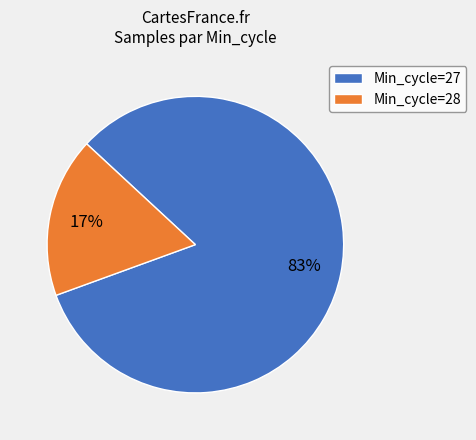

Does any single category account for the majority?

Yes